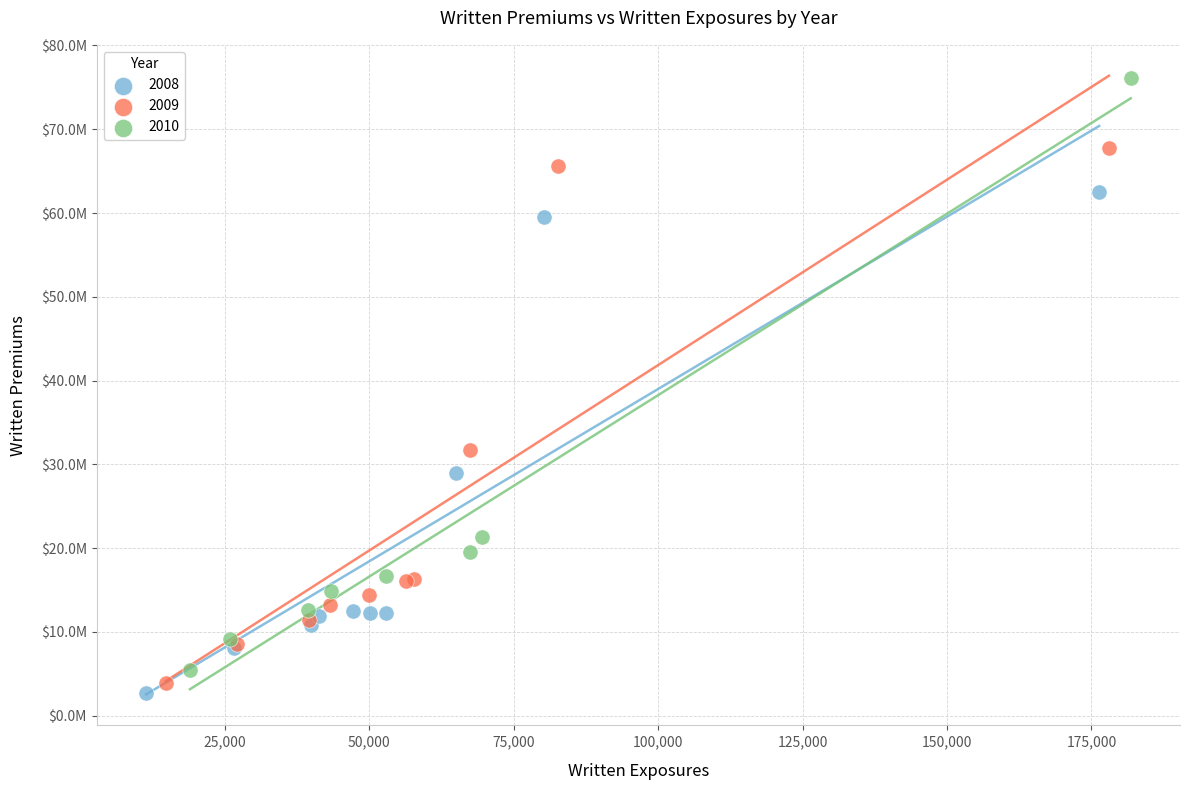

What are all the series names shown in the legend?

2008, 2009, 2010